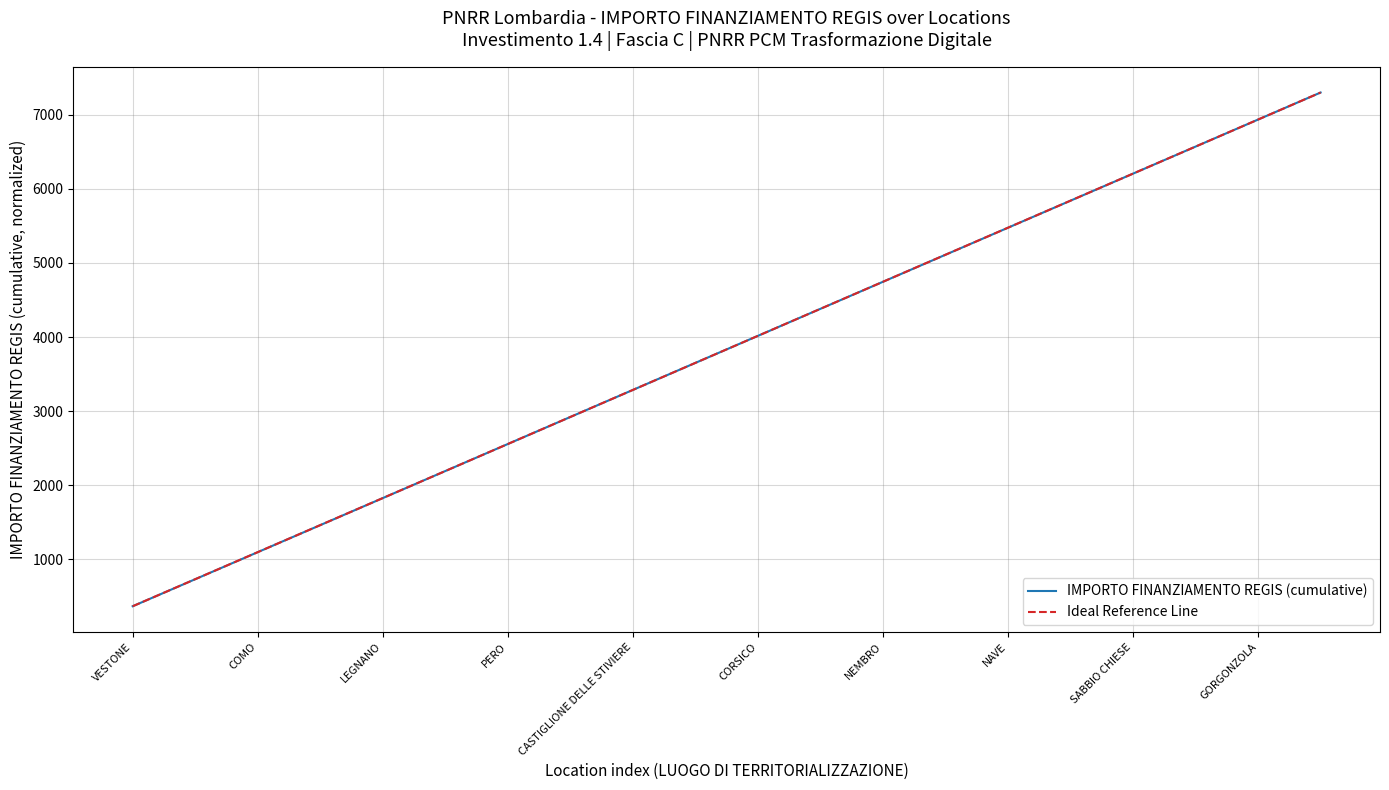

Does the chart have visible grid lines?

Yes